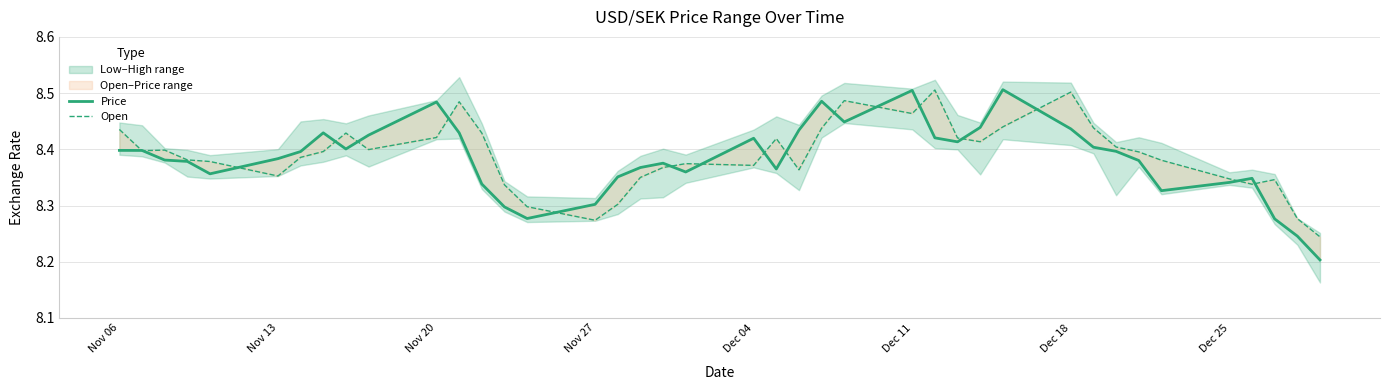

How many interior local peaks does the Price series have?

8